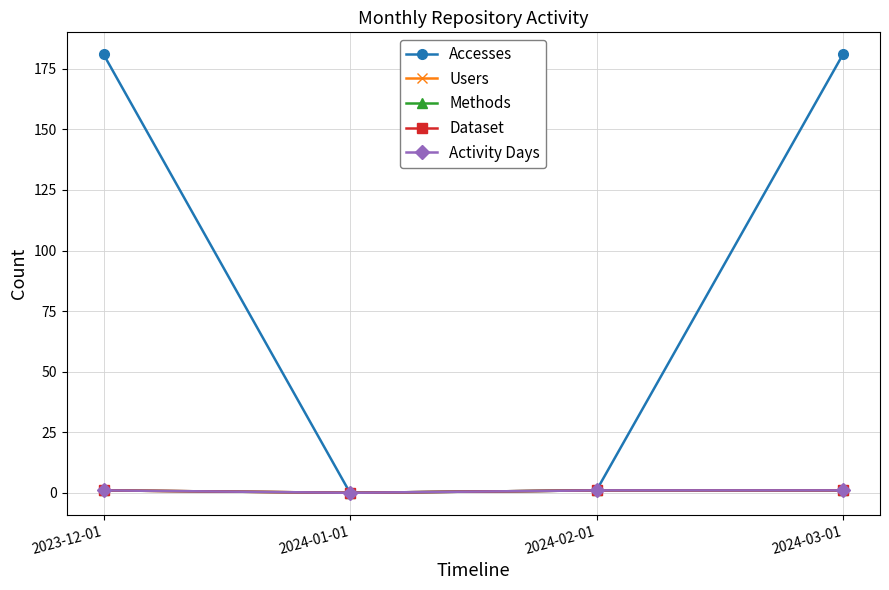

Does the chart have visible grid lines?

Yes